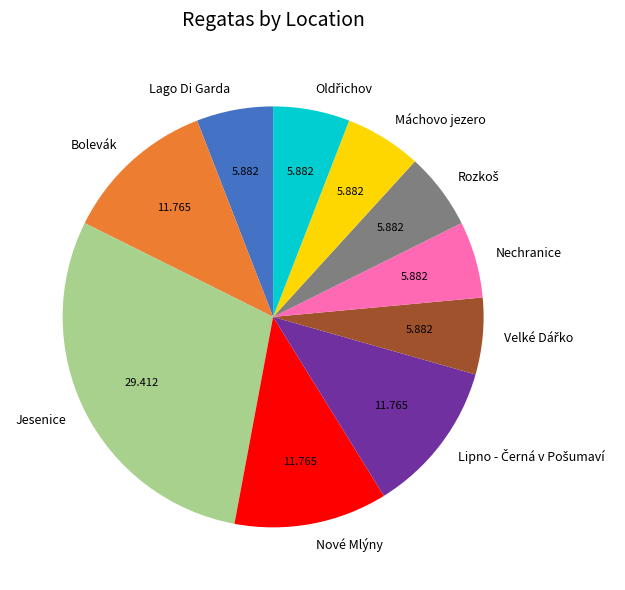

Is there a majority slice in this chart?

No